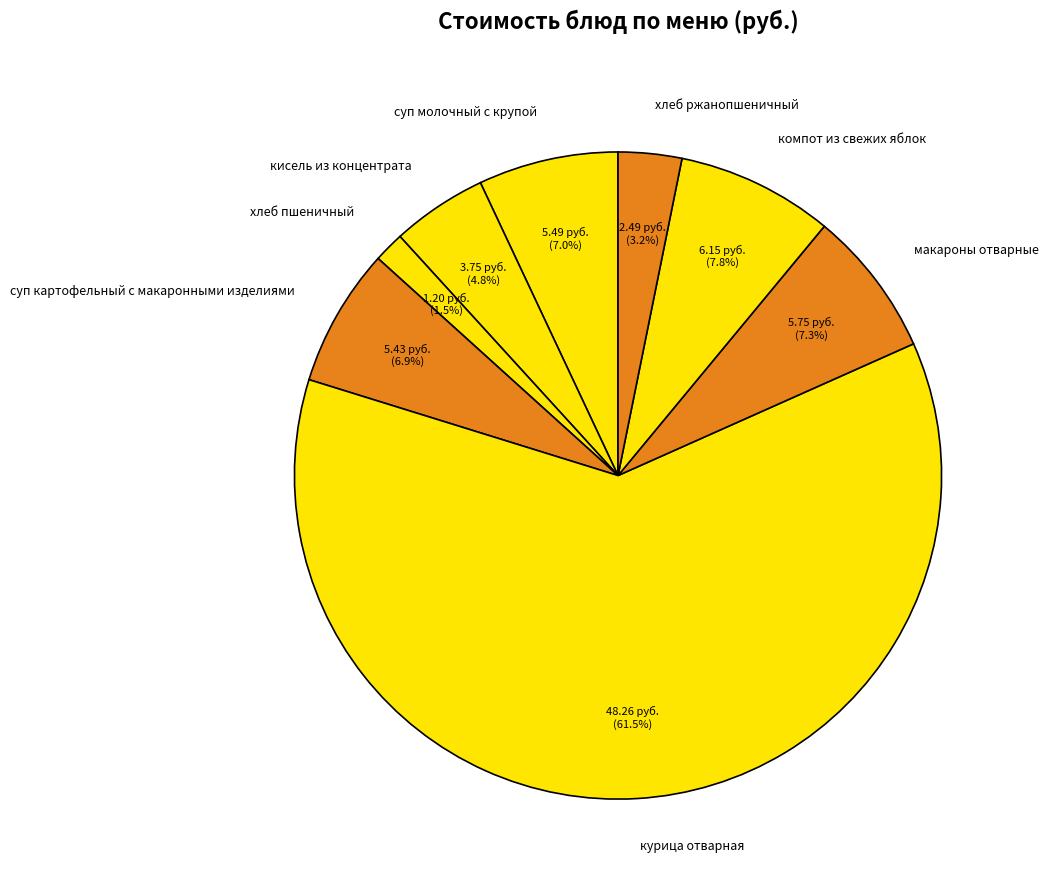

To the nearest percent, what is the combined percentage of суп картофельный с макаронными изделиями and курица отварная?

68%